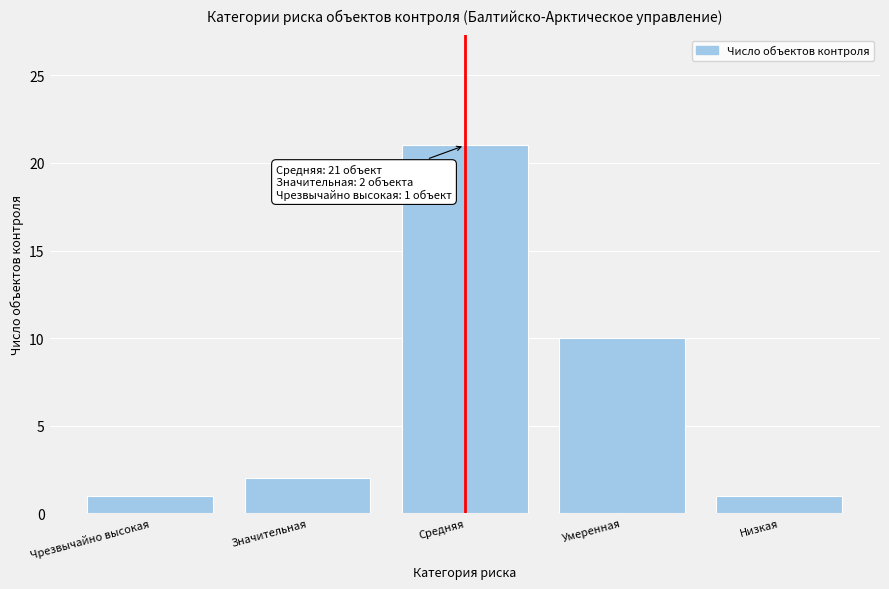

Reading left to right, transcribe all the data shown in this chart.

Чрезвычайно высокая=1	Значительная=2	Средняя=21	Умеренная=10	Низкая=1